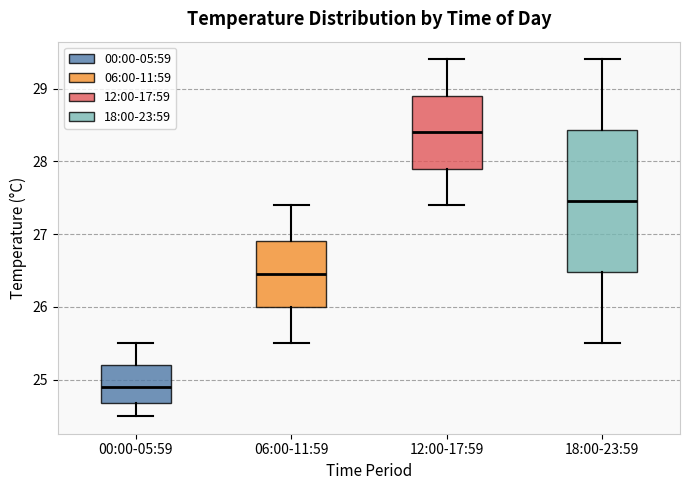

Which box's median line is the highest?

12:00-17:59